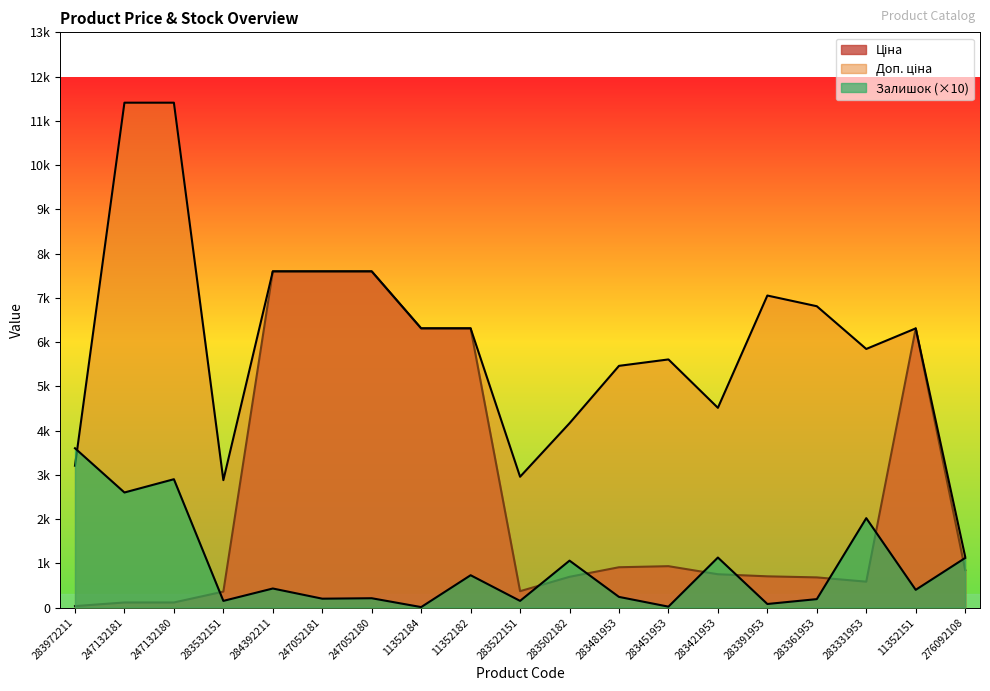

Reading left to right, extract all data points from this chart.

Ціна: 32.0	114.1	114.1	359.9	7596.5	7596.5	7596.5	6308.8	6308.8	369.5	694.3	910.4	934.5	752.2	705.1	681.0	584.4	6308.8	848.4
Доп. ціна: 3205.0	11410.0	11410.0	2878.8	7596.5	7596.5	7596.5	6308.8	6308.8	2955.8	4165.6	5462.3	5607.2	4513.3	7051.3	6809.8	5843.9	6308.8	1149.7
Залишок: 3600.0	2600.0	2900.0	150.0	430.0	200.0	210.0	10.0	730.0	150.0	1060.0	240.0	20.0	1130.0	80.0	190.0	2020.0	400.0	1120.0